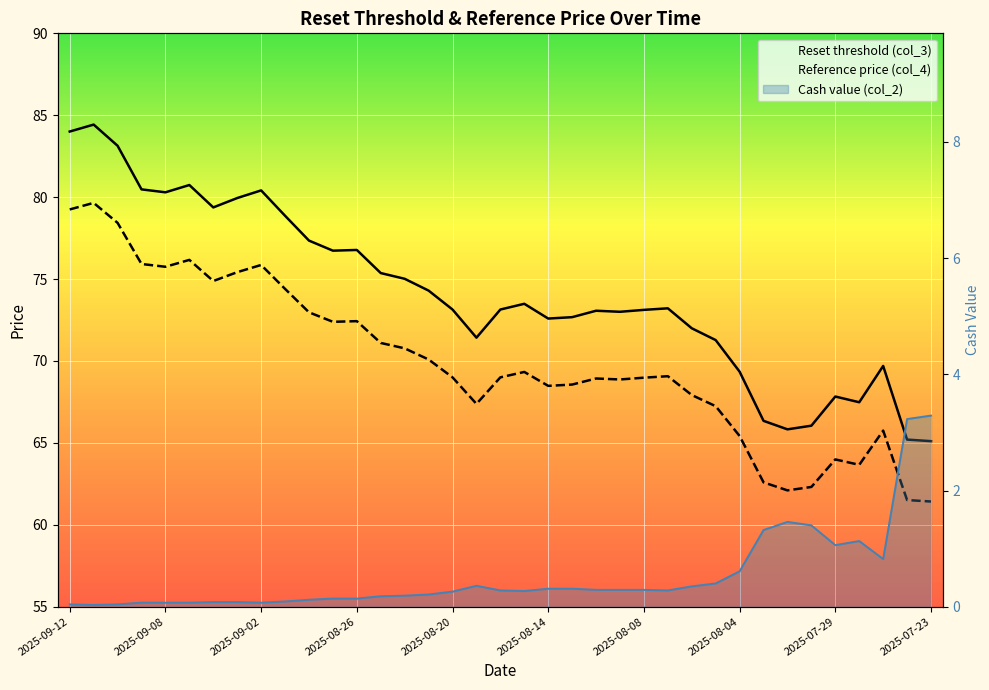

At how many categories does at least one series exceed 50?

37